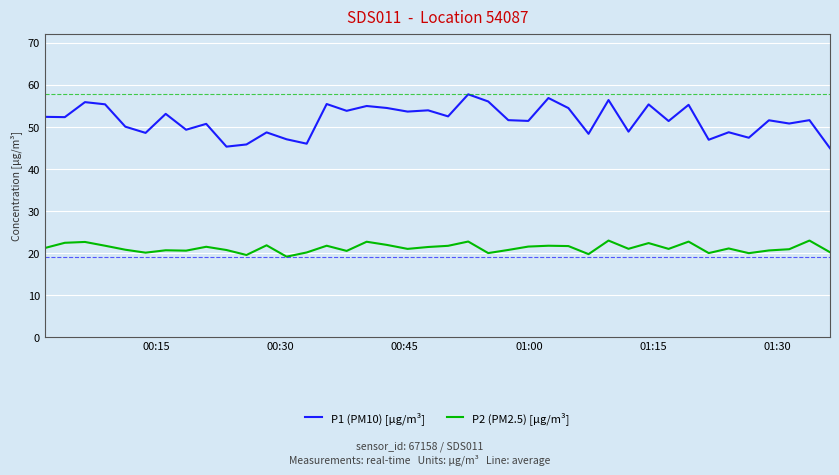

List the series in order of their peak value, lowest first.

P2 (PM2.5) [µg/m³], P1 (PM10) [µg/m³]